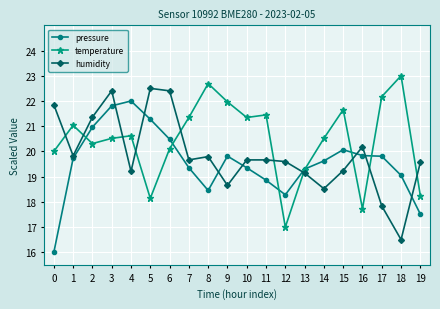

How many data points does each series have?

20